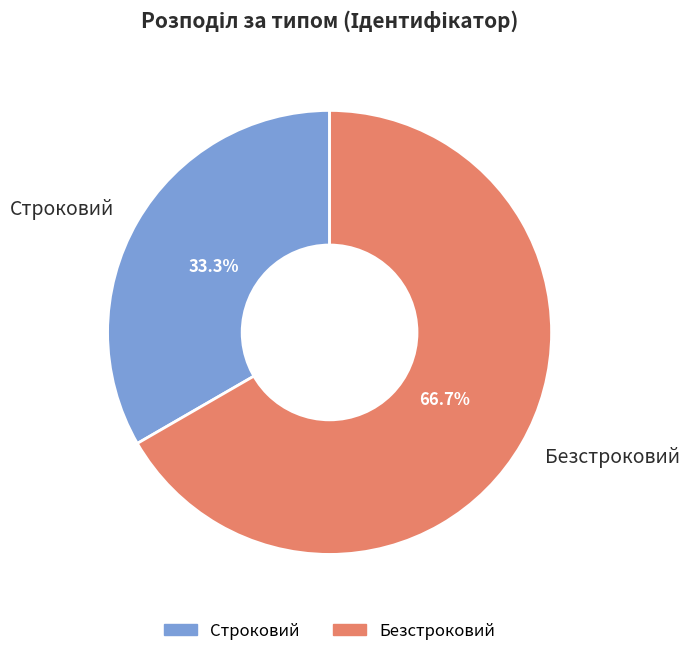

What is the ratio of the value at Строковий to the value at Безстроковий?

0.5